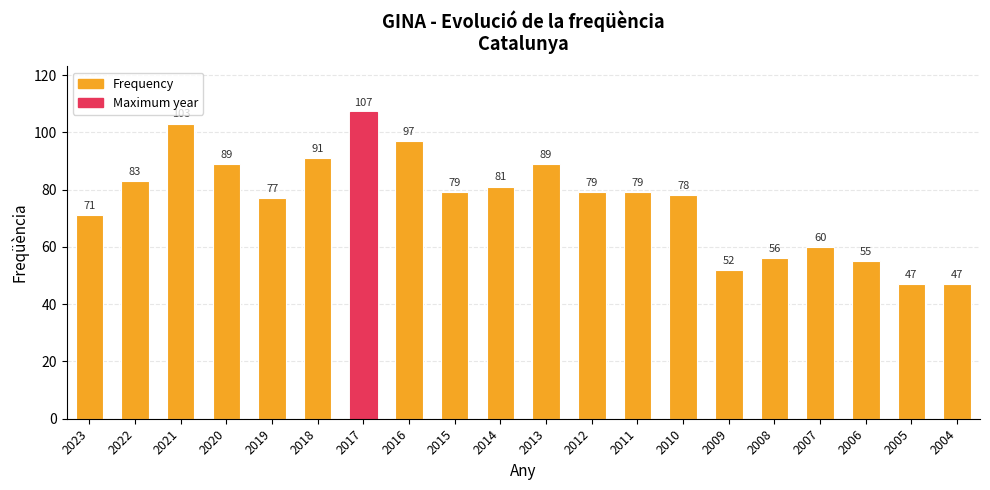

What is the difference between the second highest and second lowest values?

56